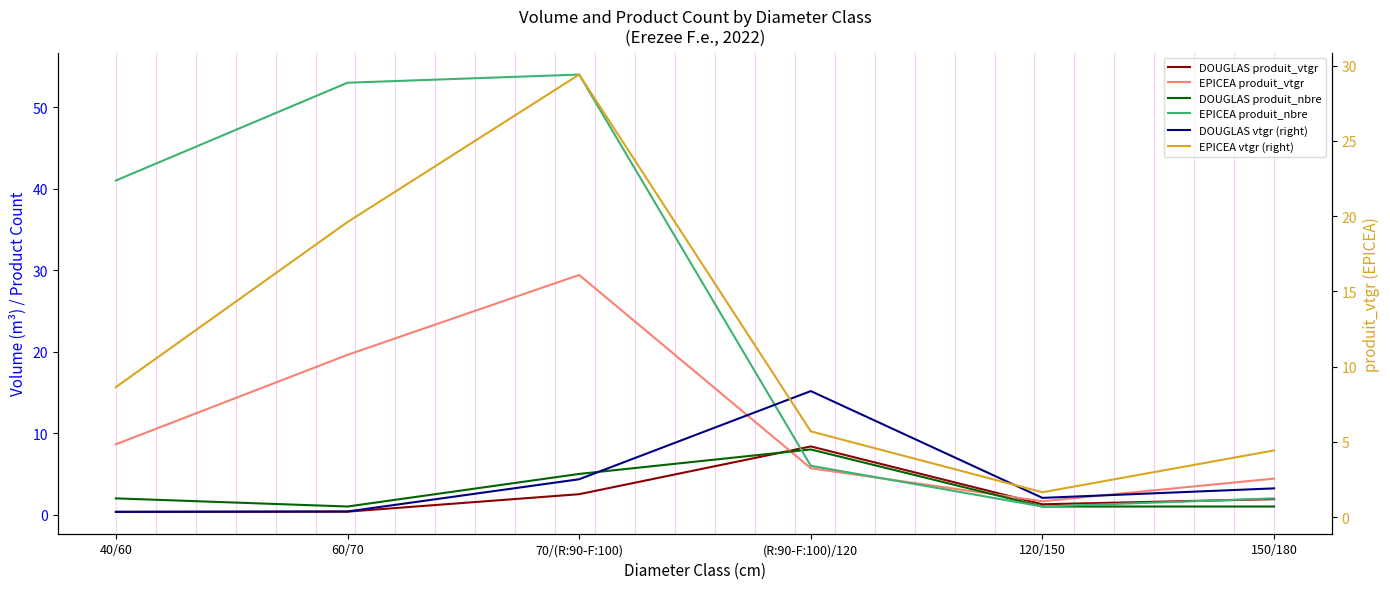

The value of DOUGLAS vtgr (right) at 120/150 is 1.3. True or false?

True